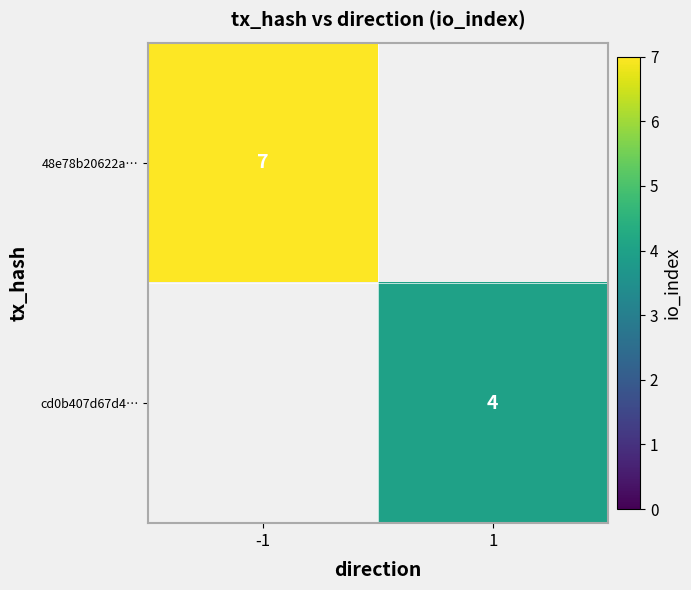

The value of 48e78b20622a… at -1 is 2. True or false?

False